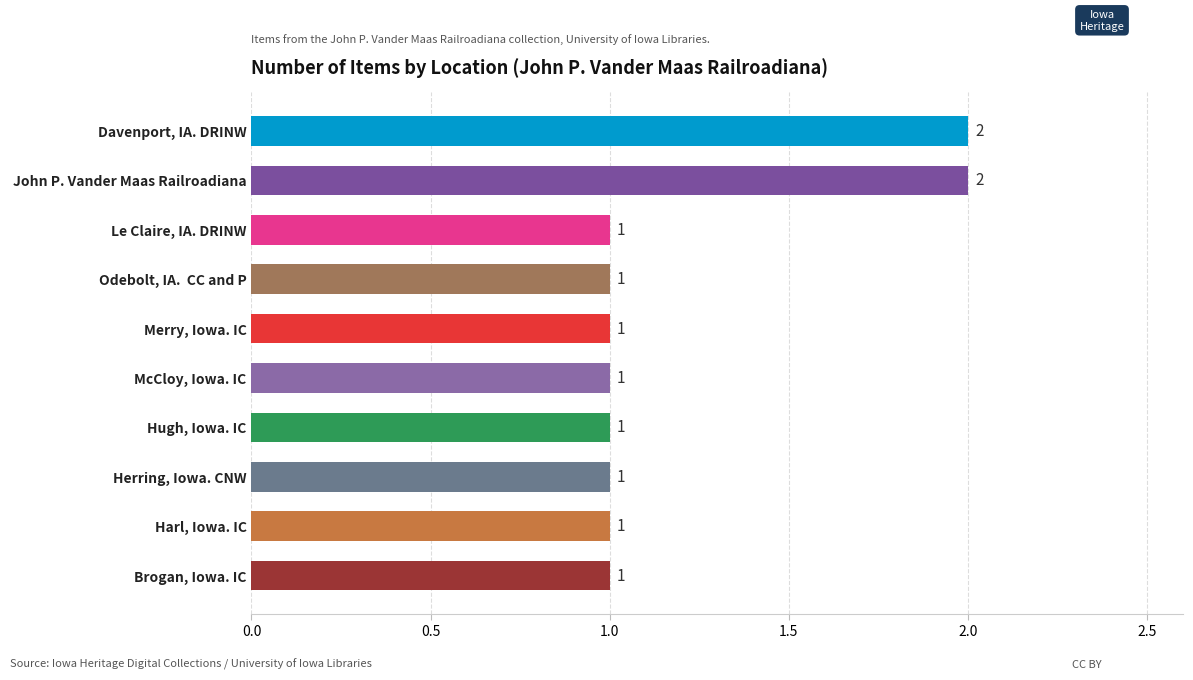

How many values are between 1 and 2?

10